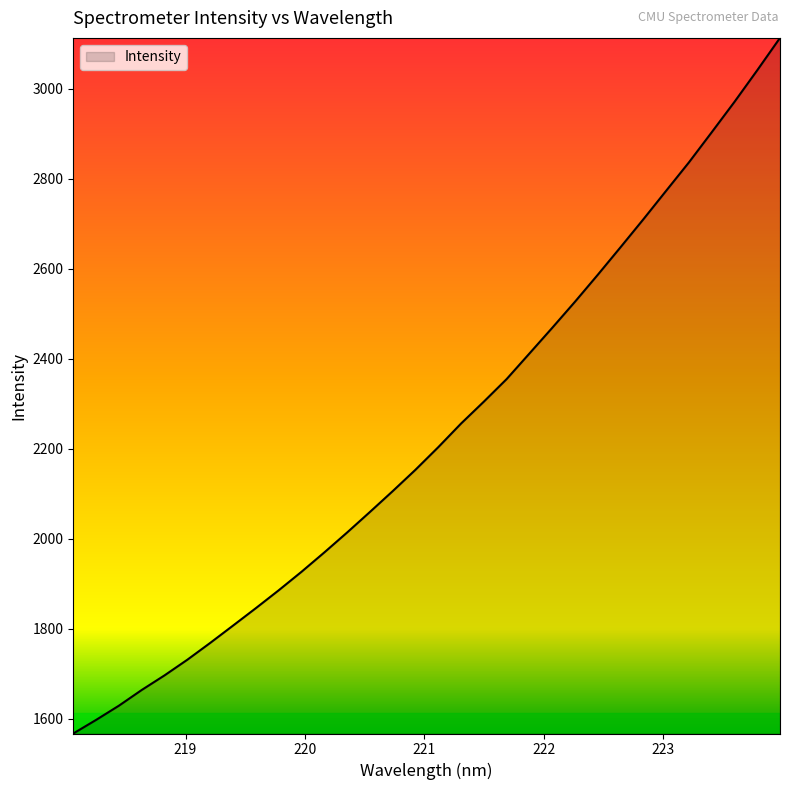

Does the chart display data point markers on the line(s)?

No